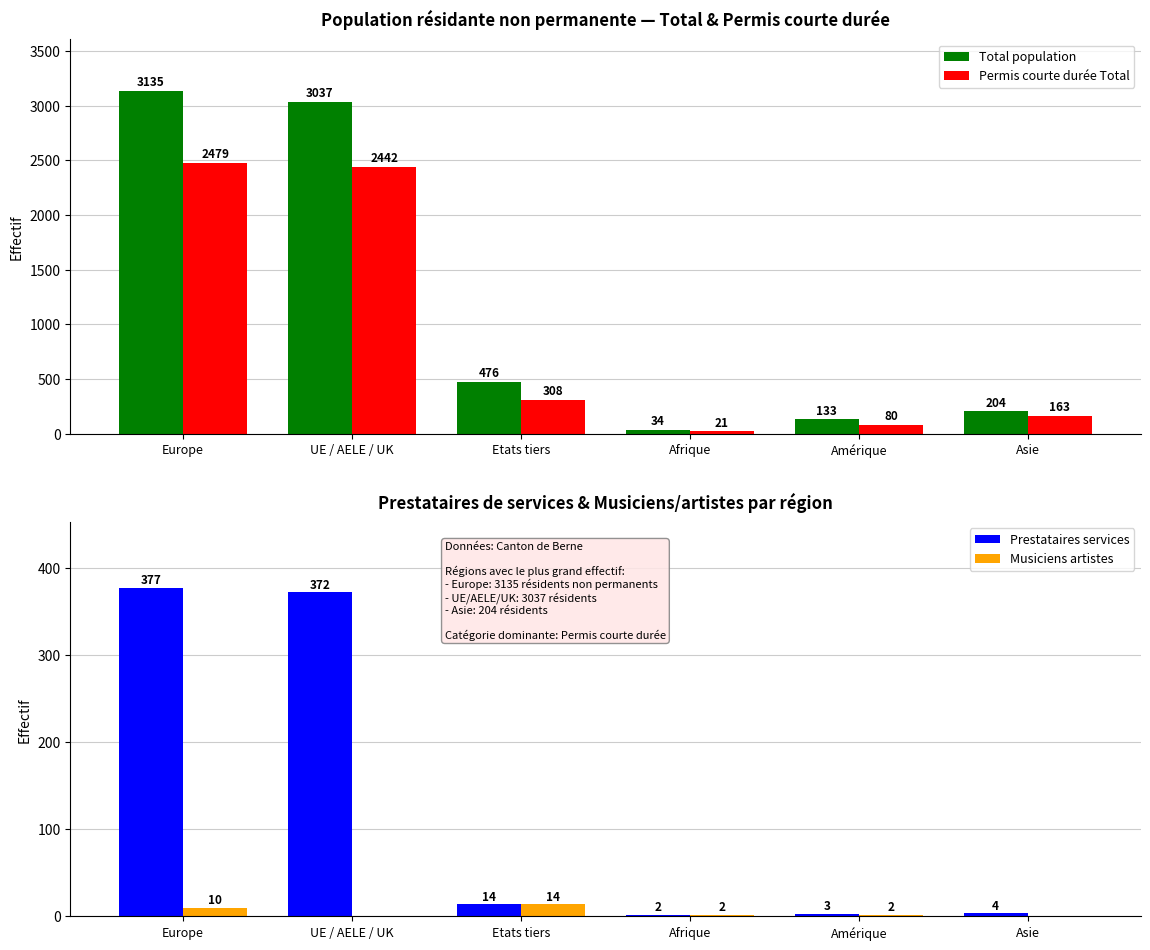

What is the label of the 1st bar from the left?

Europe